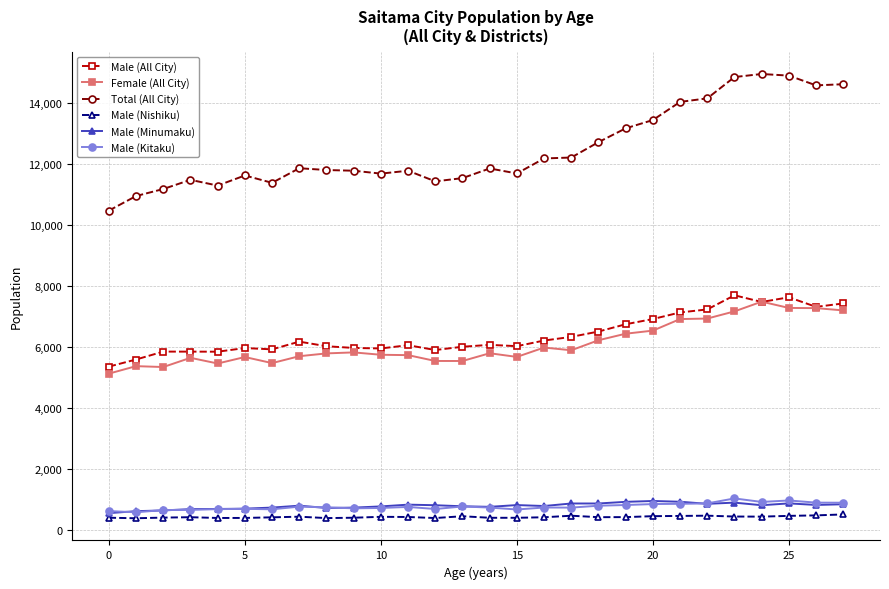

Which series has the largest total across all categories?

Total (All City)